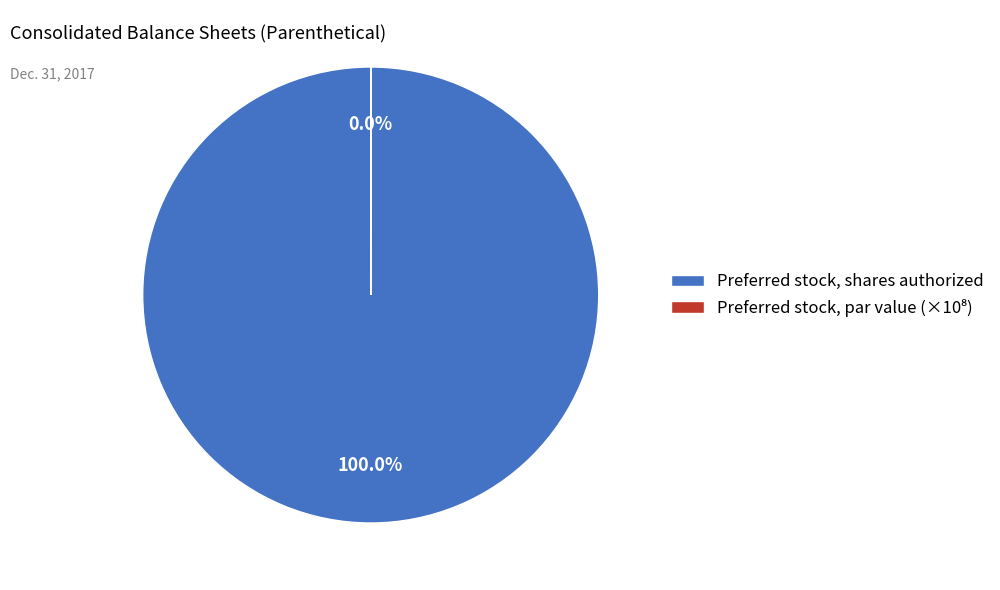

Which slice is the largest?

Preferred stock, shares authorized